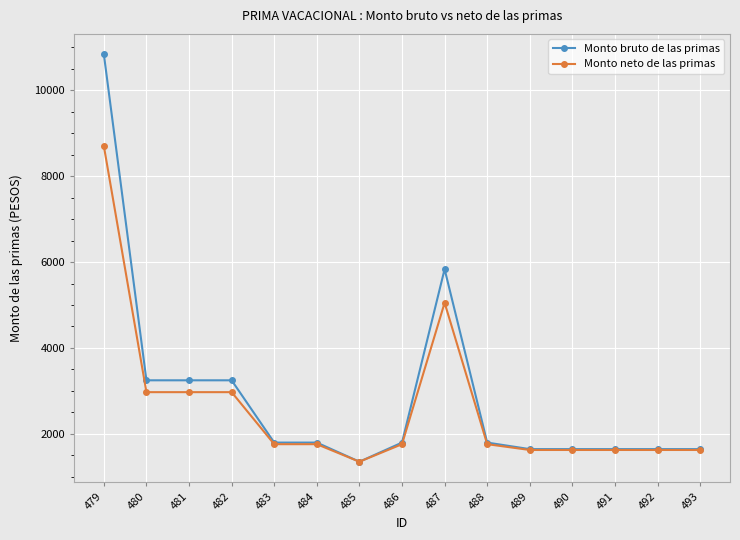

What is the highest value of the Monto neto de las primas series?

8697.9